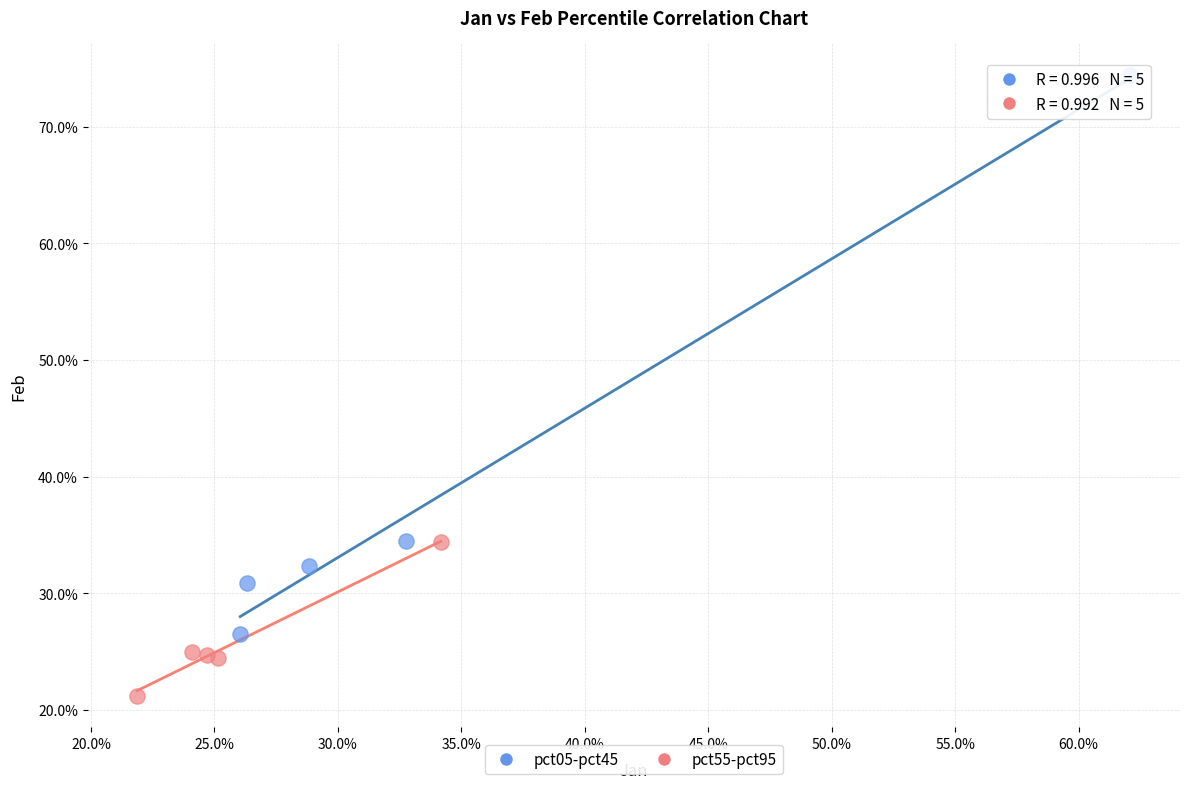

What are all the series names shown in the legend?

pct05-pct45, pct55-pct95